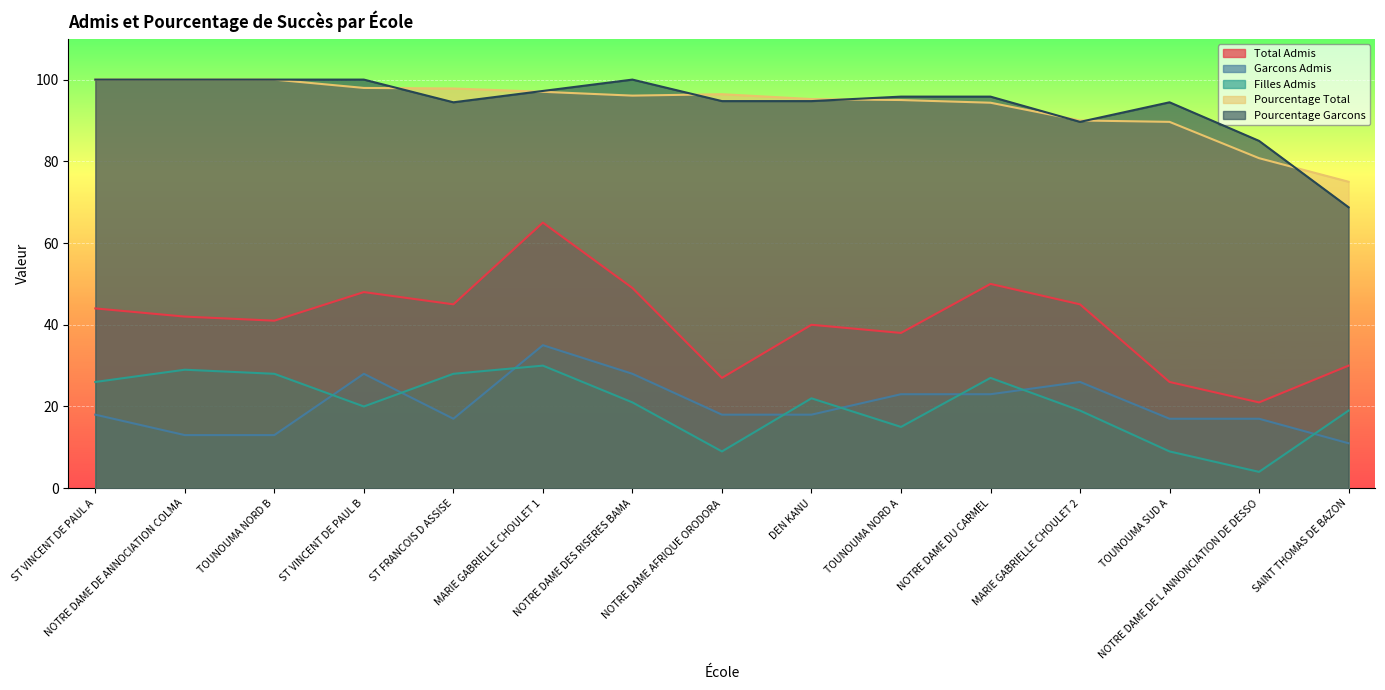

What is the highest value of the Garcons Admis series?

35.0